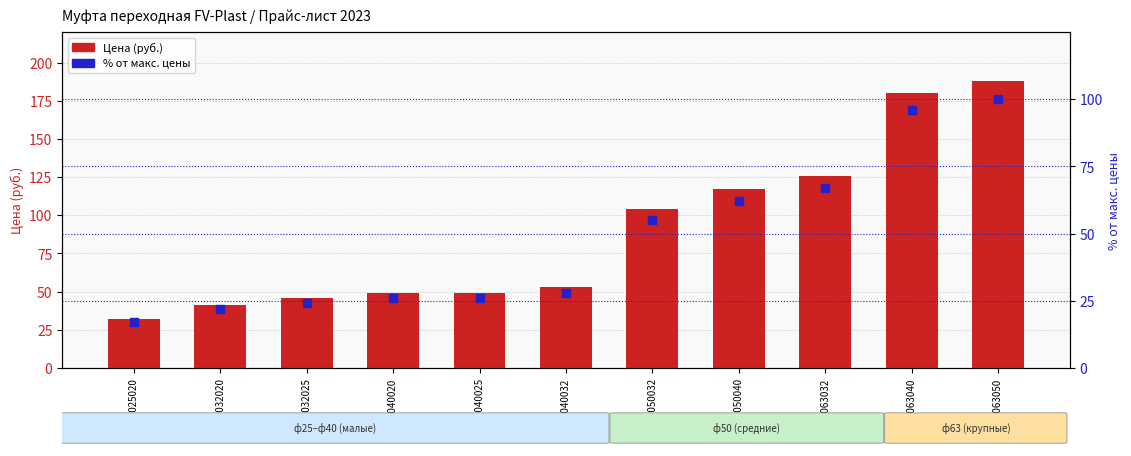

Which series reaches the maximum Y coordinate?

Цена (руб.)